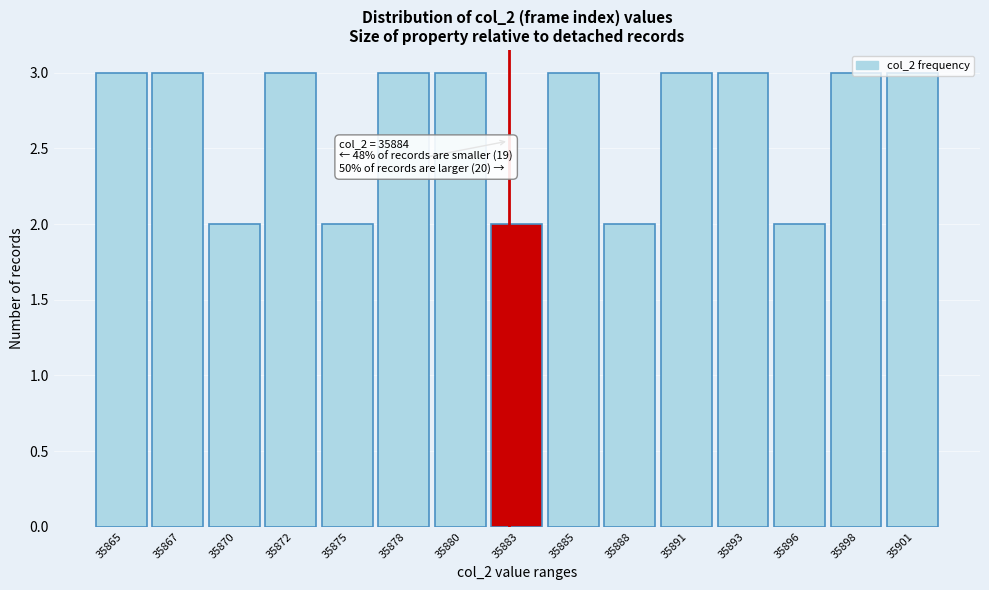

Which has a higher value, 35872 or 35883?

35872